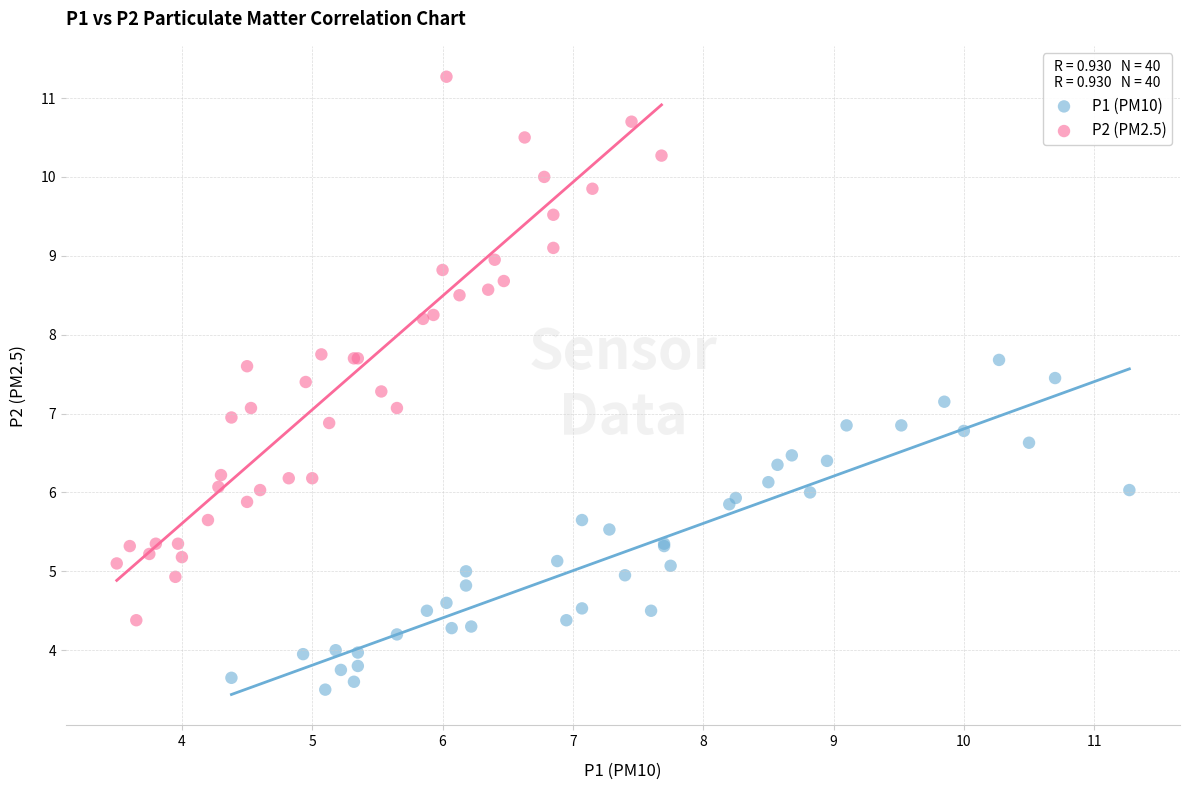

Which series contains the lowest Y value?

P1 (PM10)